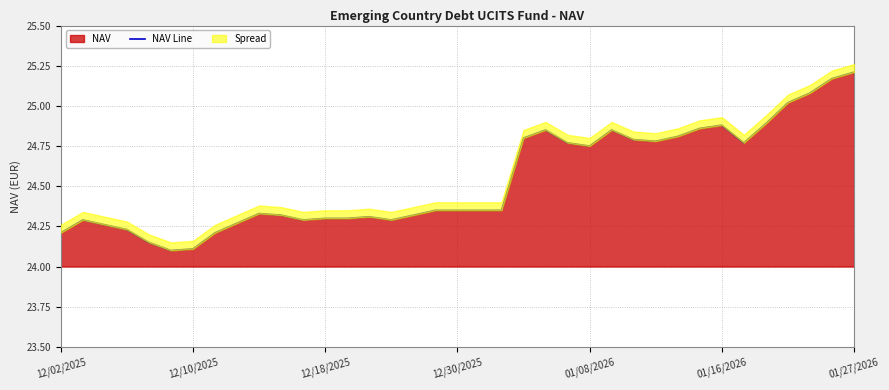

The NAV series shows 10.0 at 01/16/2026. True or false?

False